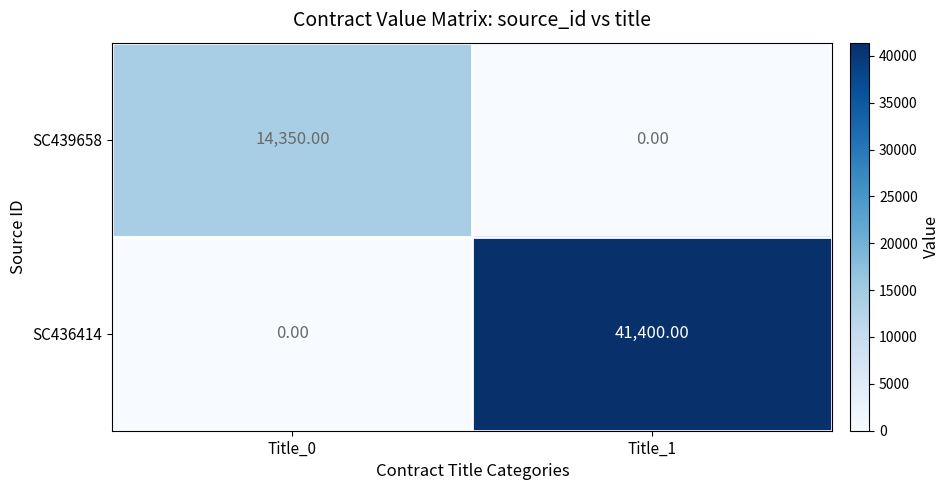

Rank the series at Title_1 from highest to lowest value.

SC436414, SC439658